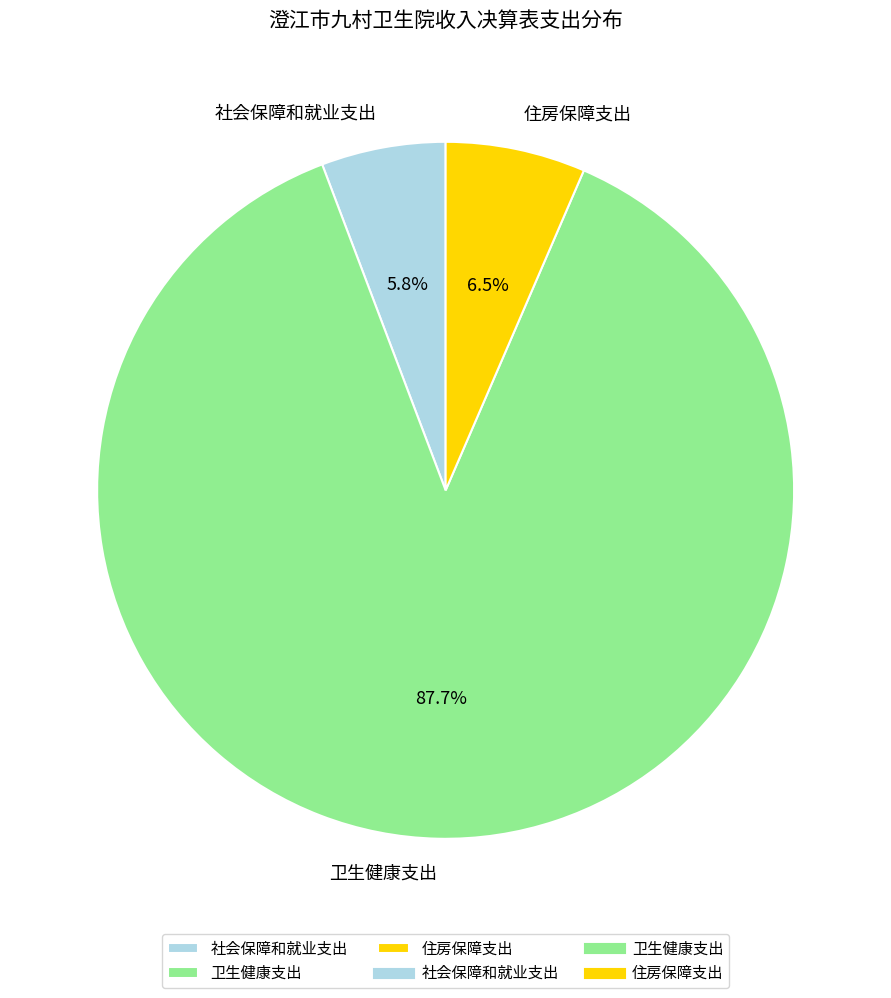

The 卫生健康支出 slice represents 88% of the pie. True or false?

True